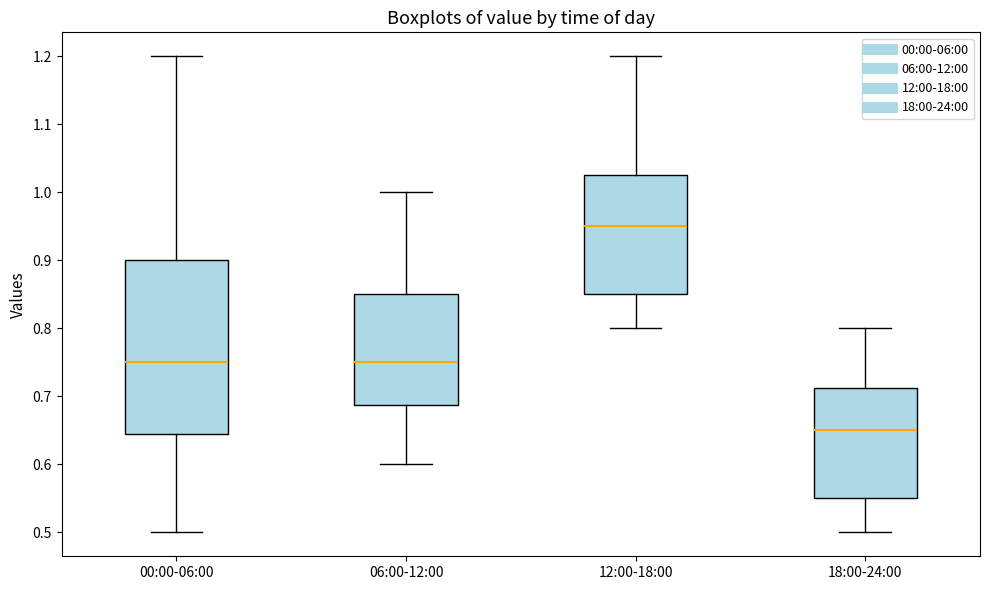

Comparing the boxes themselves (not the whiskers), which one is the tallest?

00:00-06:00